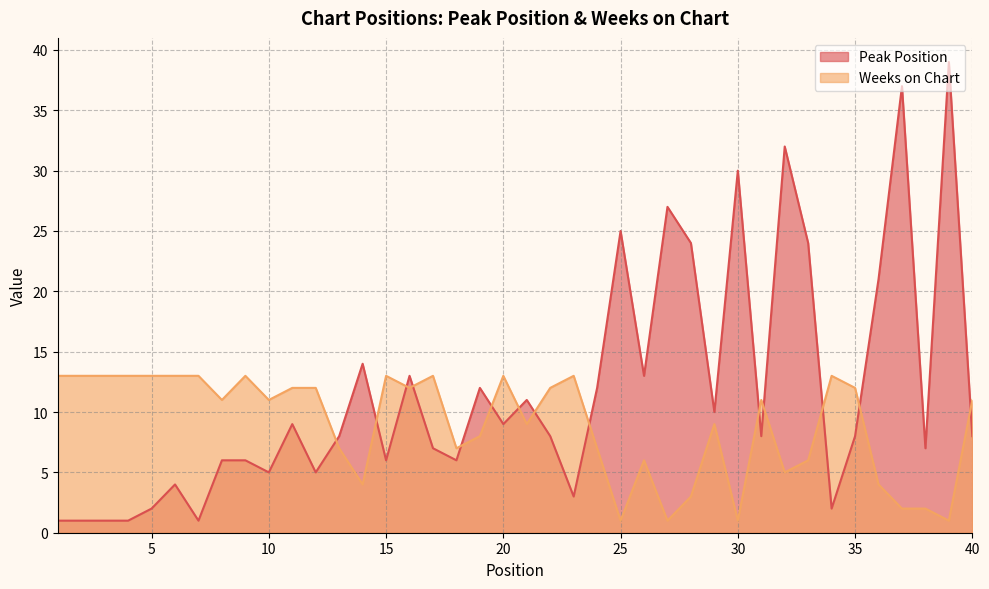

True or false: Peak Position and Weeks on Chart intersect in this chart.

True